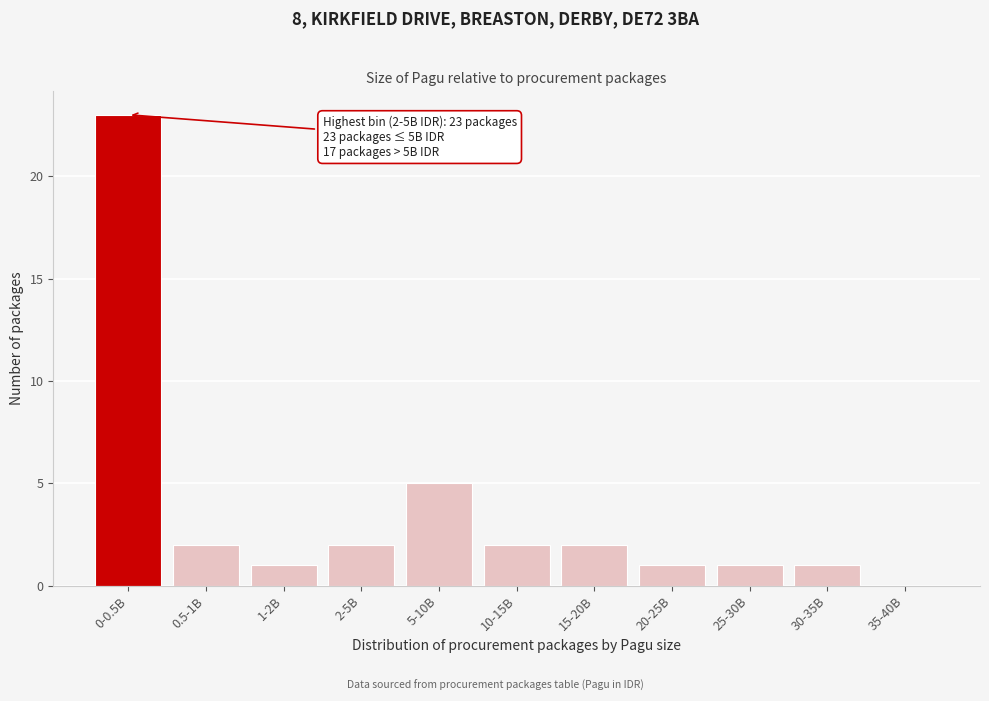

Reading left to right, list all the values displayed in this chart.

0-0.5B=23	0.5-1B=2	1-2B=1	2-5B=2	5-10B=5	10-15B=2	15-20B=2	20-25B=1	25-30B=1	30-35B=1	35-40B=0